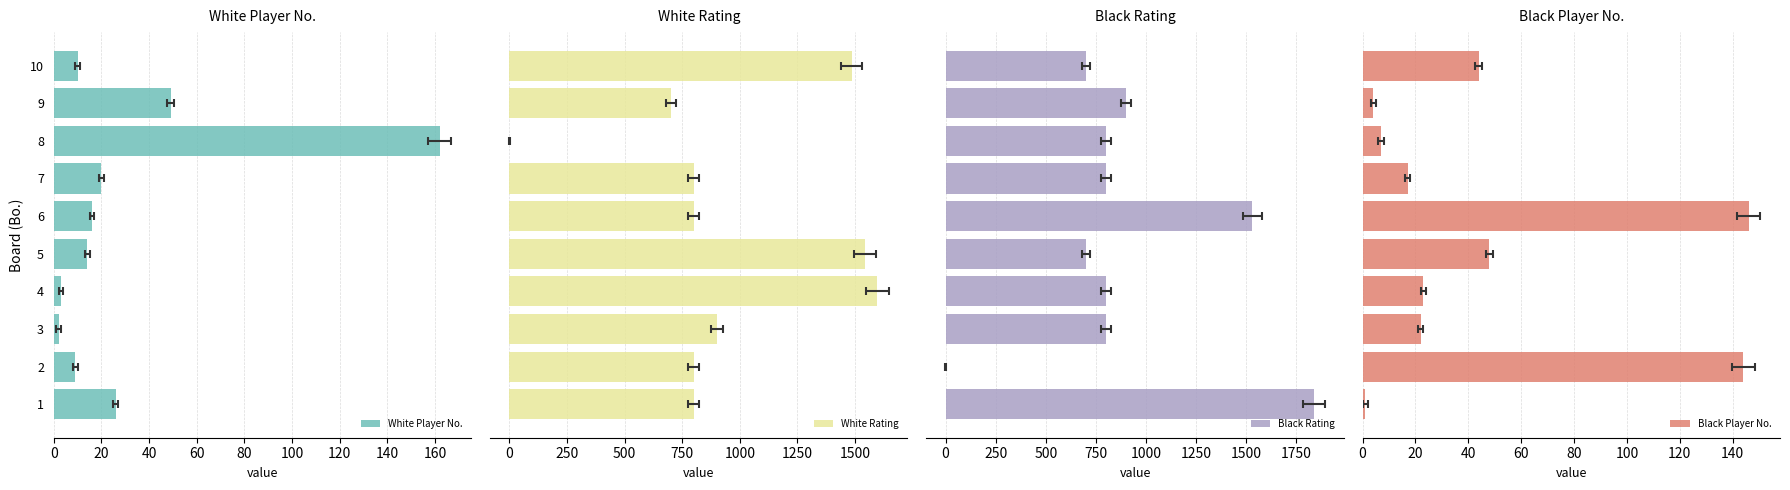

Reading left to right, extract all data points from this chart.

White Player No.: 26	9	2	3	14	16	20	162	49	10
White Rating: 800	800	900	1597	1543	800	800	0	700	1485
Black Rating: 1836	0	800	800	700	1530	800	800	900	700
Black Player No.: 1	144	22	23	48	146	17	7	4	44